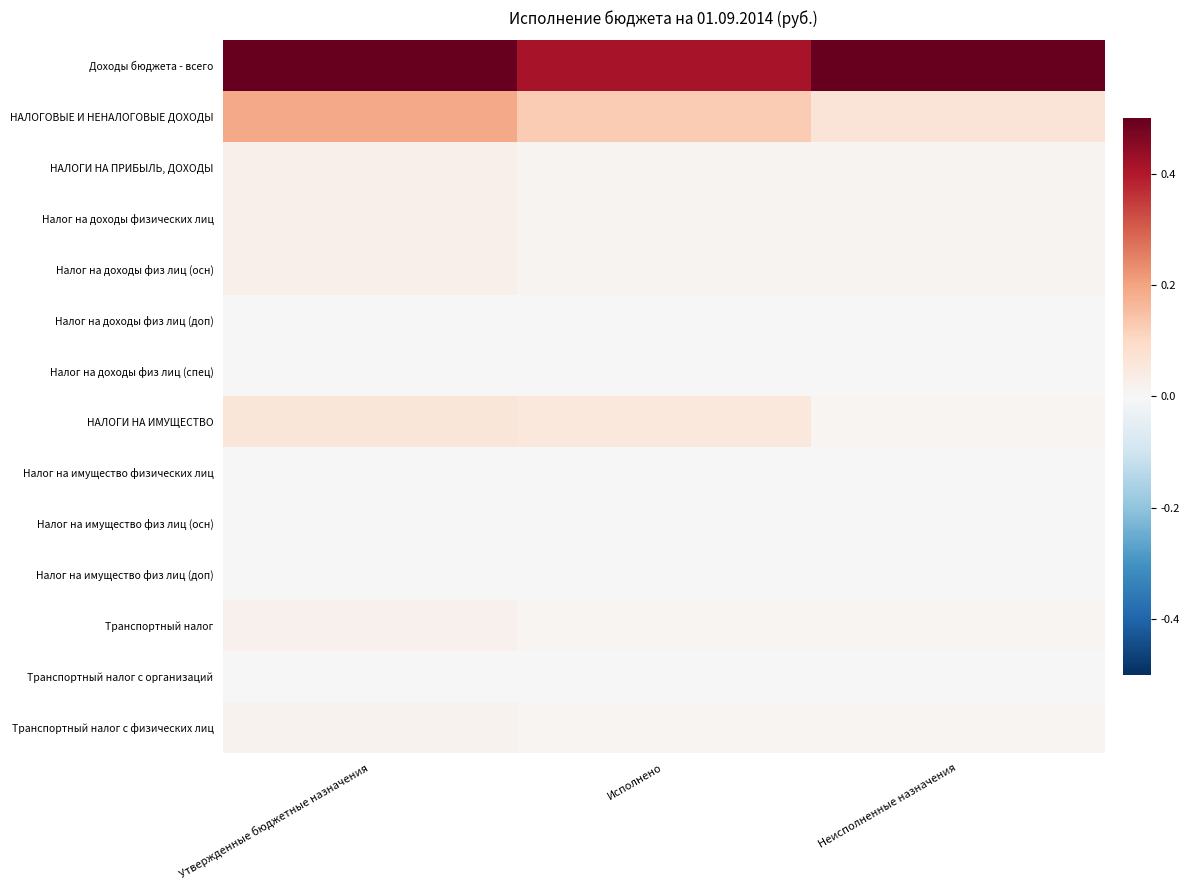

Reading right to left, transcribe all the data shown in this chart.

Доходы бюджета - всего: Неисполненные назначения=0.6	Исполнено=0.4	Утвержденные бюджетные назначения=1.0
НАЛОГОВЫЕ И НЕНАЛОГОВЫЕ ДОХОДЫ: Неисполненные назначения=0.1	Исполнено=0.1	Утвержденные бюджетные назначения=0.2
НАЛОГИ НА ПРИБЫЛЬ, ДОХОДЫ: Неисполненные назначения=0.0	Исполнено=0.0	Утвержденные бюджетные назначения=0.0
Налог на доходы физических лиц: Неисполненные назначения=0.0	Исполнено=0.0	Утвержденные бюджетные назначения=0.0
Налог на доходы физ лиц (осн): Неисполненные назначения=0.0	Исполнено=0.0	Утвержденные бюджетные назначения=0.0
Налог на доходы физ лиц (доп): Неисполненные назначения=-0.0	Исполнено=0.0	Утвержденные бюджетные назначения=0.0
Налог на доходы физ лиц (спец): Неисполненные назначения=0.0	Исполнено=-0.0	Утвержденные бюджетные назначения=0.0
НАЛОГИ НА ИМУЩЕСТВО: Неисполненные назначения=0.0	Исполнено=0.1	Утвержденные бюджетные назначения=0.1
Налог на имущество физических лиц: Неисполненные назначения=0.0	Исполнено=0.0	Утвержденные бюджетные назначения=0.0
Налог на имущество физ лиц (осн): Неисполненные назначения=0.0	Исполнено=0.0	Утвержденные бюджетные назначения=0.0
Налог на имущество физ лиц (доп): Неисполненные назначения=0.0	Исполнено=0.0	Утвержденные бюджетные назначения=0.0
Транспортный налог: Неисполненные назначения=0.0	Исполнено=0.0	Утвержденные бюджетные назначения=0.0
Транспортный налог с организаций: Неисполненные назначения=-0.0	Исполнено=0.0	Утвержденные бюджетные назначения=0.0
Транспортный налог с физических лиц: Неисполненные назначения=0.0	Исполнено=0.0	Утвержденные бюджетные назначения=0.0